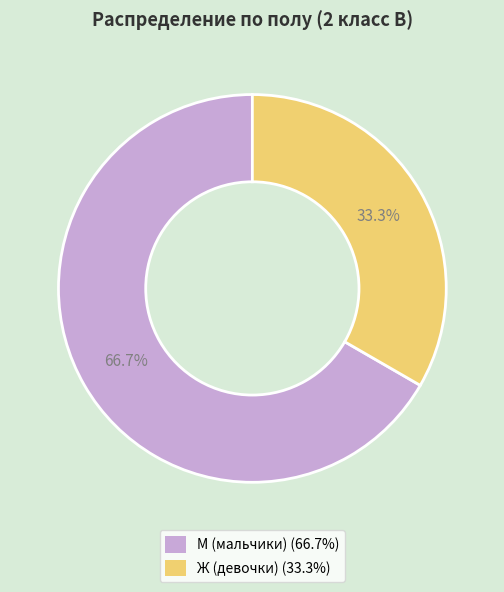

Which category has the smallest portion of the pie?

Ж